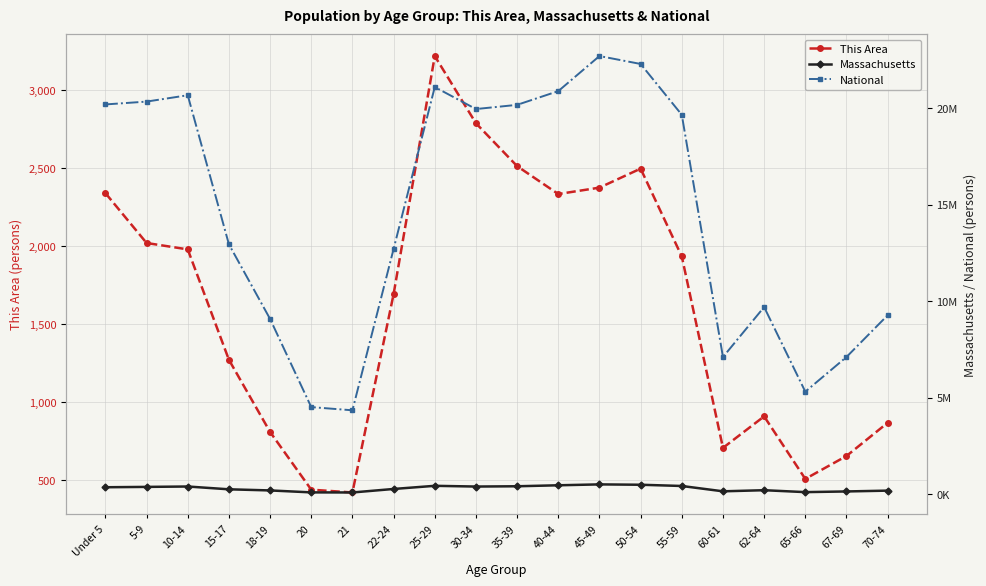

True or false: Massachusetts and National intersect in this chart.

False